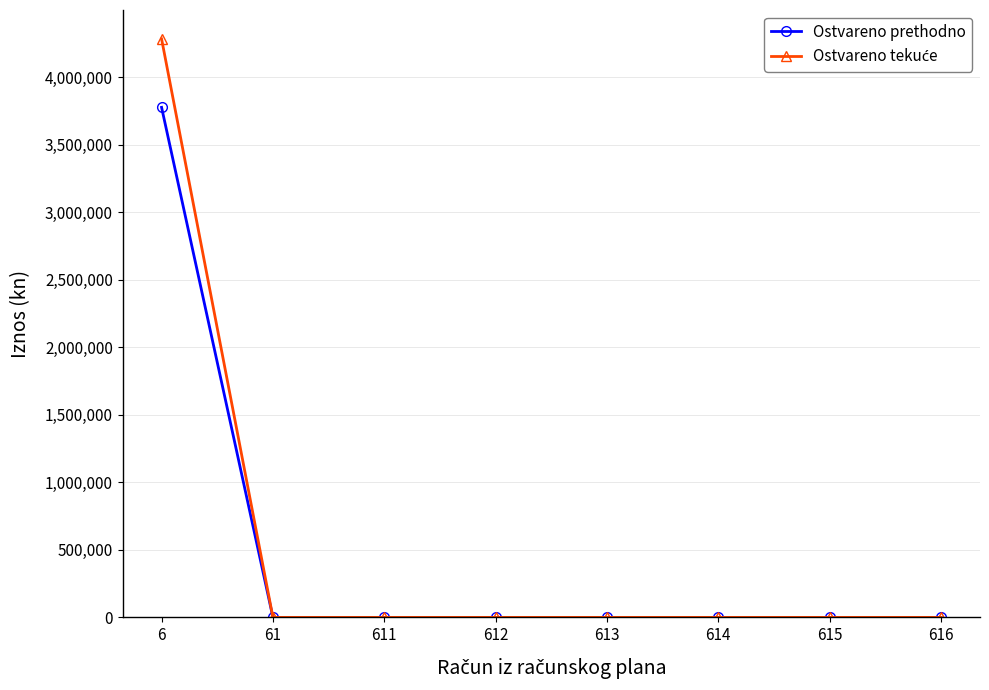

The value of Ostvareno prethodno at 611 is -1855303.1. True or false?

False